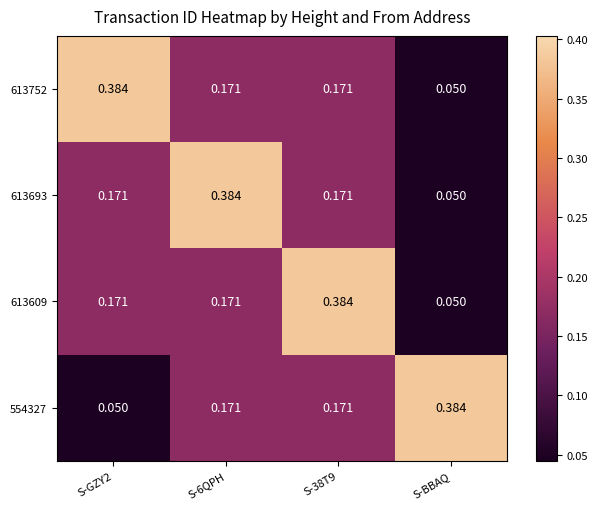

Is the value of 613609 at S-BBAQ greater than the value of 554327 at S-BBAQ?

No